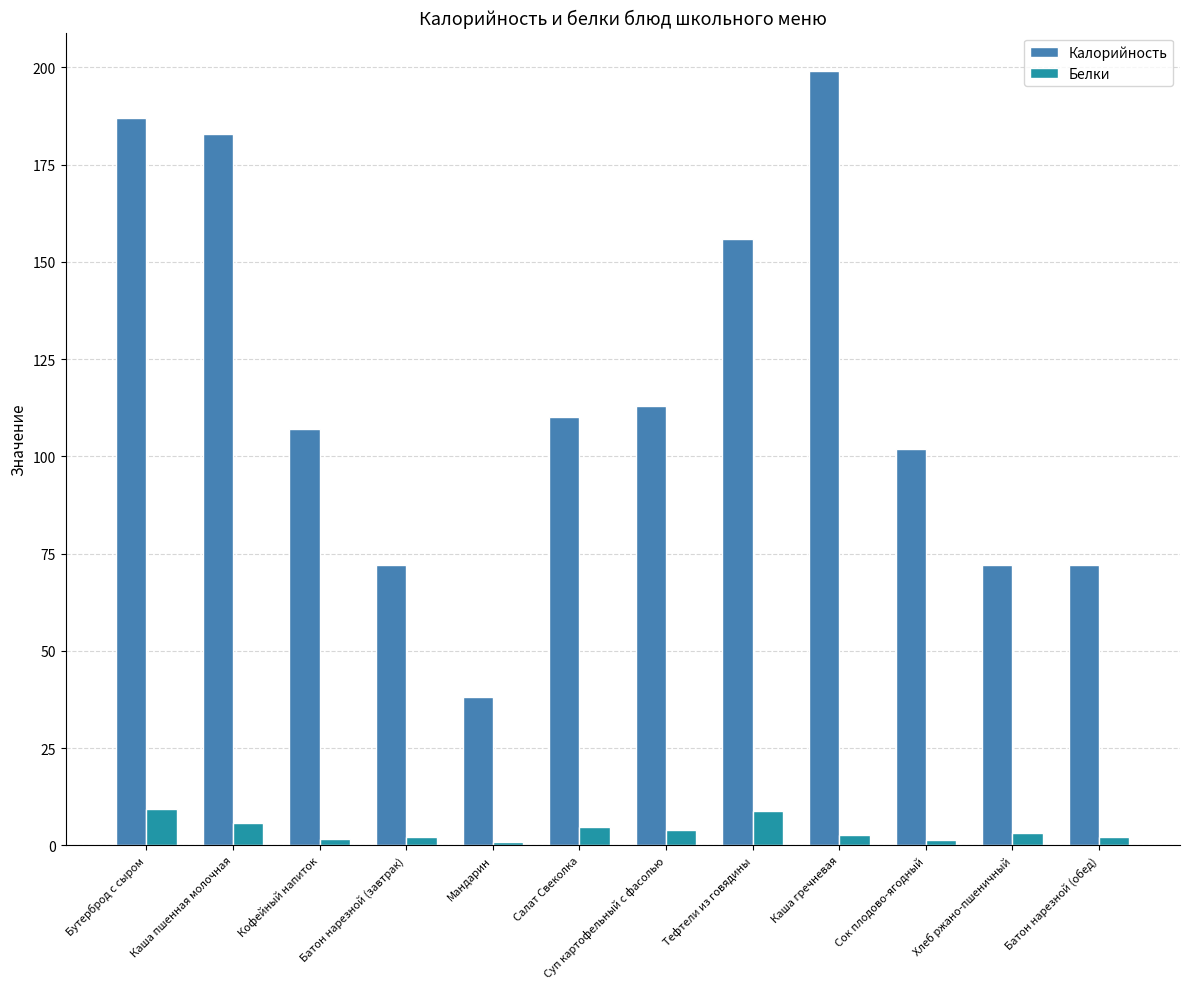

At which label does Белки first exceed 3?

Бутерброд с сыром